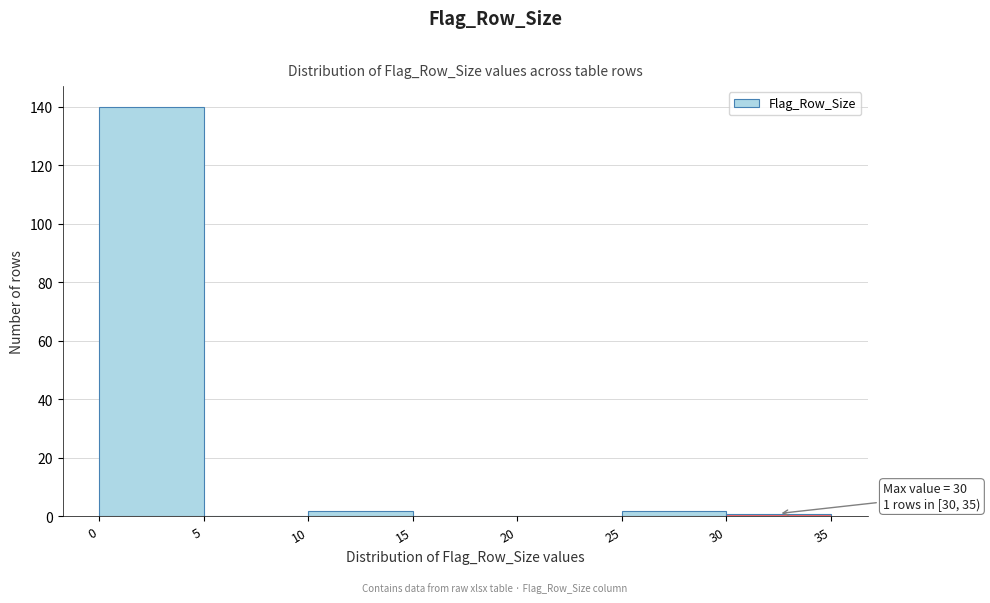

Over which range of the x-axis is the bar tallest?

0 to 5